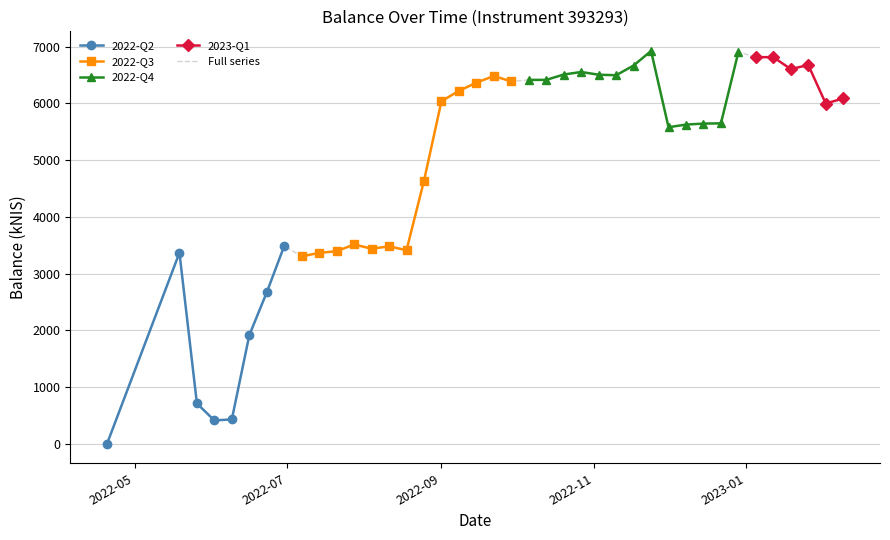

True or false: there are more than 1 points higher than both neighbors.

True